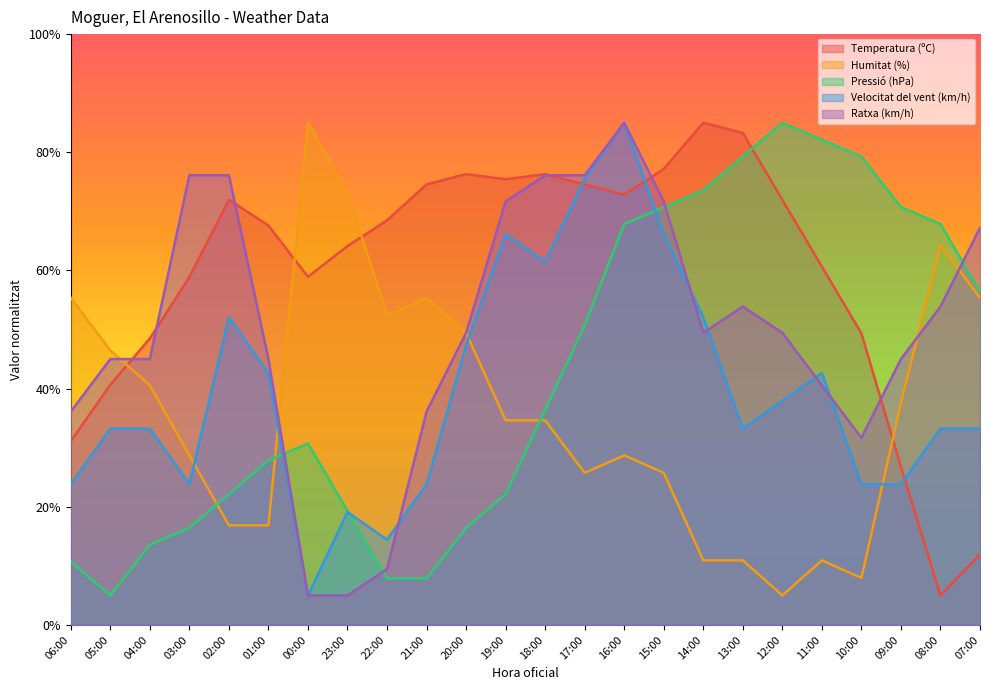

How many interior local valleys does the Ratxa (km/h) series have?

2